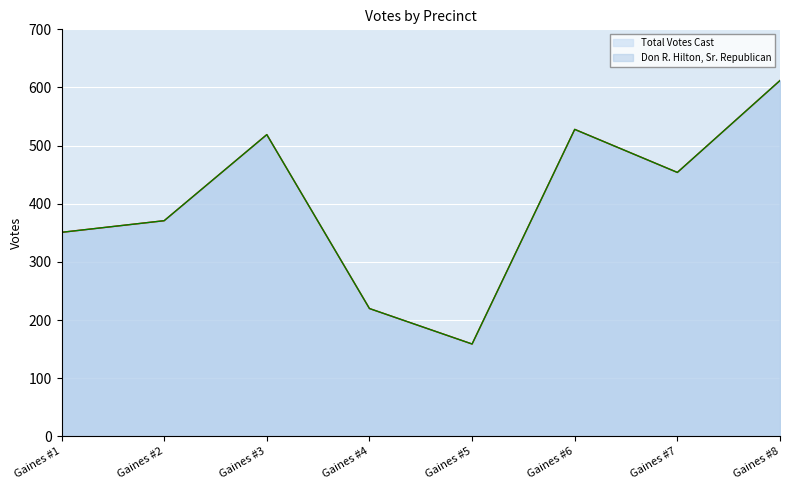

What is the highest value of the Total Votes Cast series?

612